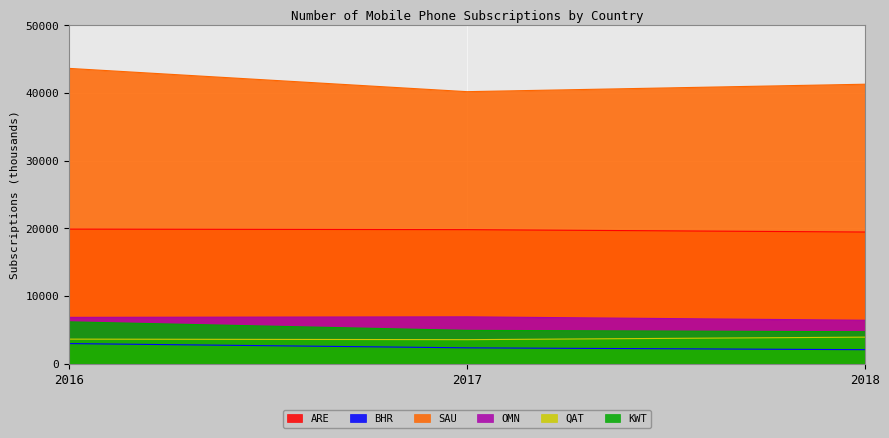

What is the value of the BHR point at the 3rd from the left?

2093.0